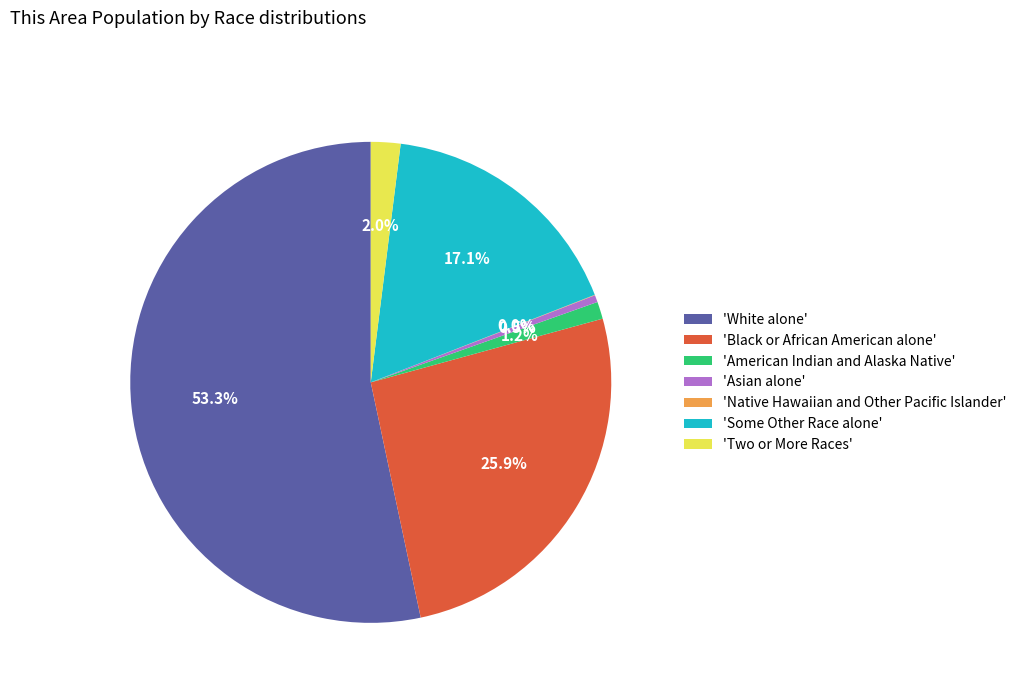

Do 'White alone' and 'Some Other Race alone' together represent more than half of the pie?

Yes